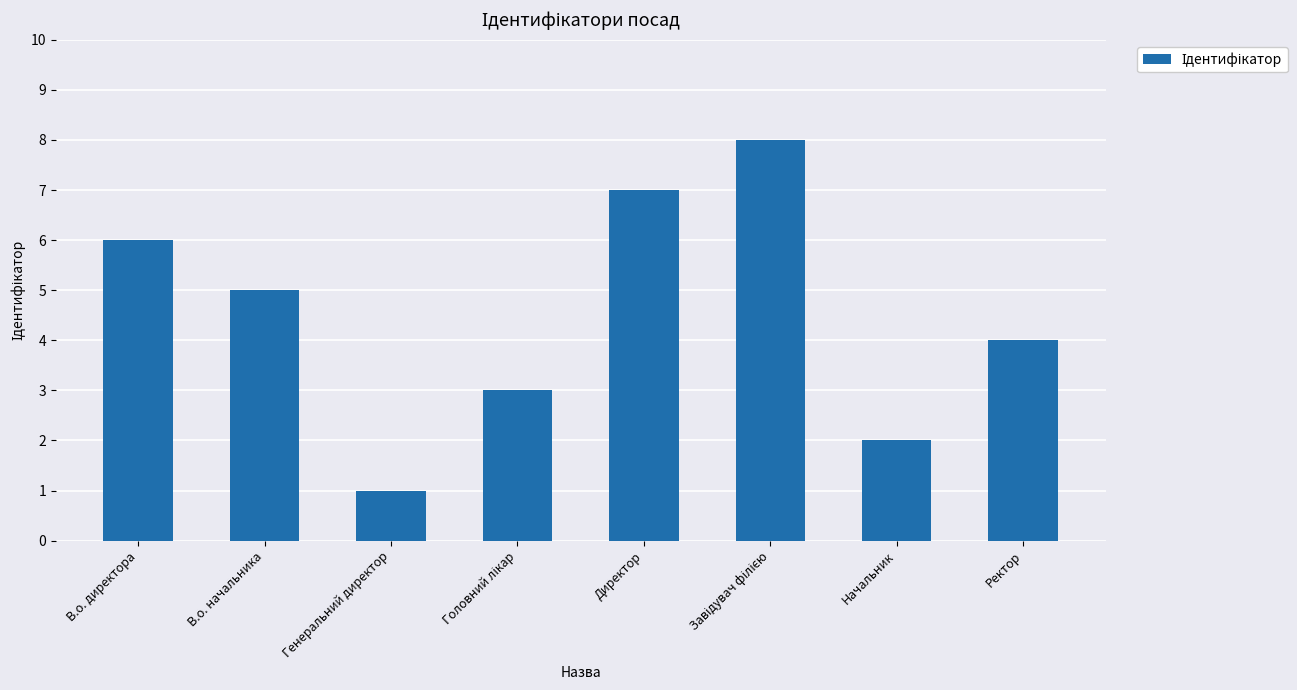

Reading left to right, what are all the values shown in this chart?

6	5	1	3	7	8	2	4